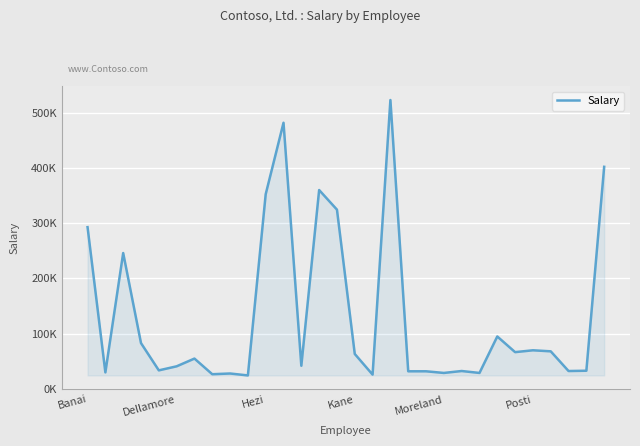

Where does the data first go above 55000?

Banai